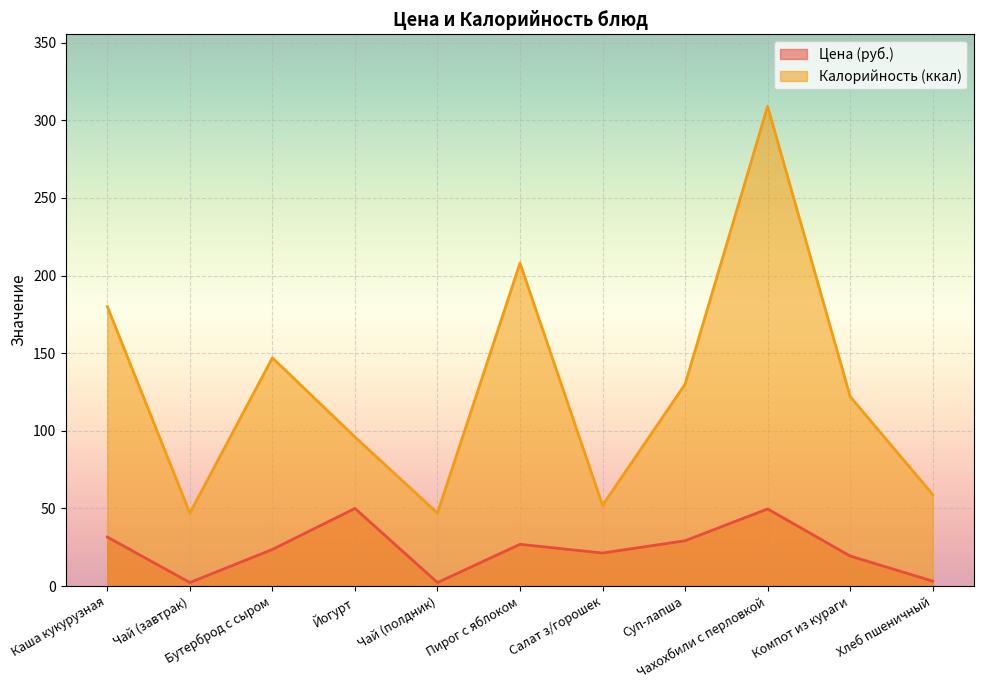

At which category does Калорийность reach its first local peak?

Бутерброд с сыром